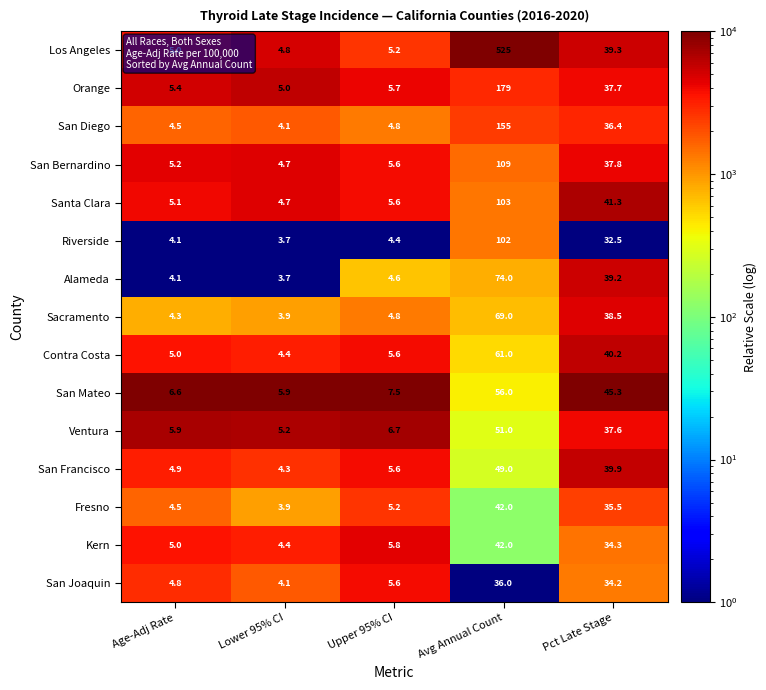

Rank the categories by Los Angeles value from lowest to highest.

Lower 95% CI, Age-Adj Rate, Upper 95% CI, Pct Late Stage, Avg Annual Count